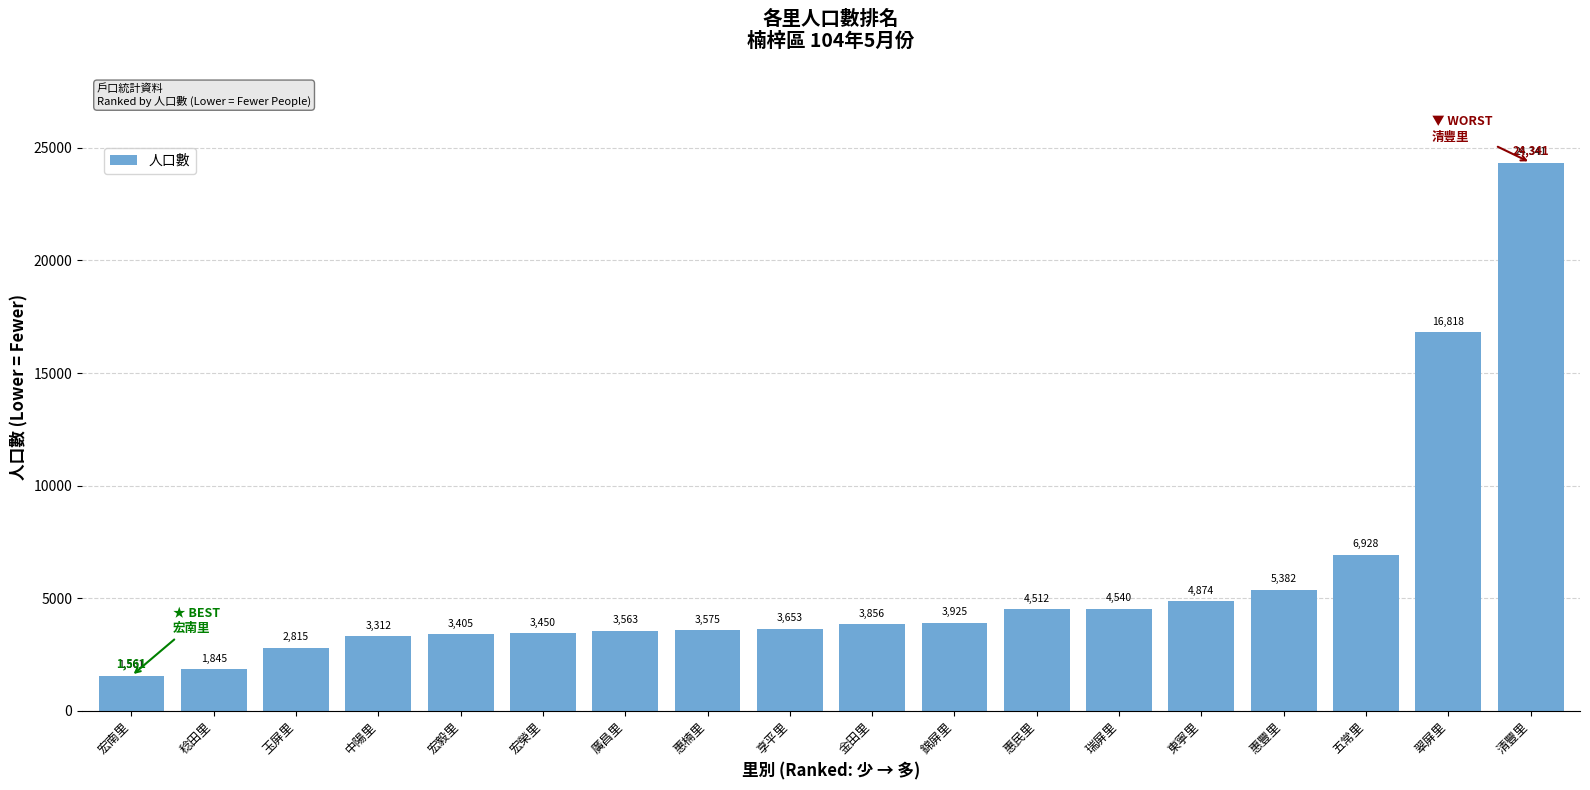

Where is the data nearest to the value 12951?

翠屏里